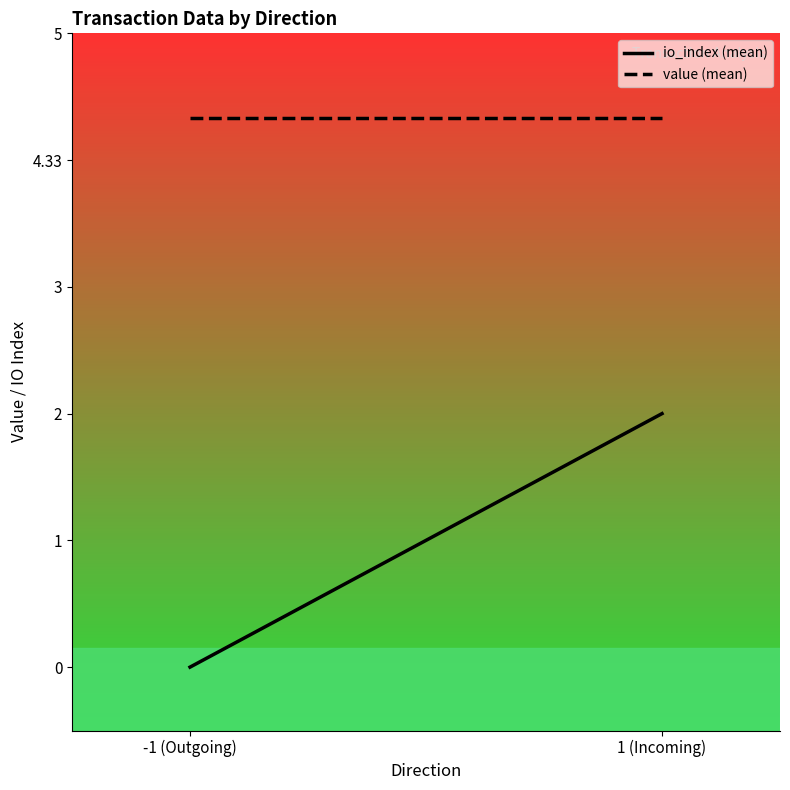

Reading left to right, what are all the values shown in this chart?

io_index (mean): 0.0	2.0
value (mean): 4.3	4.3